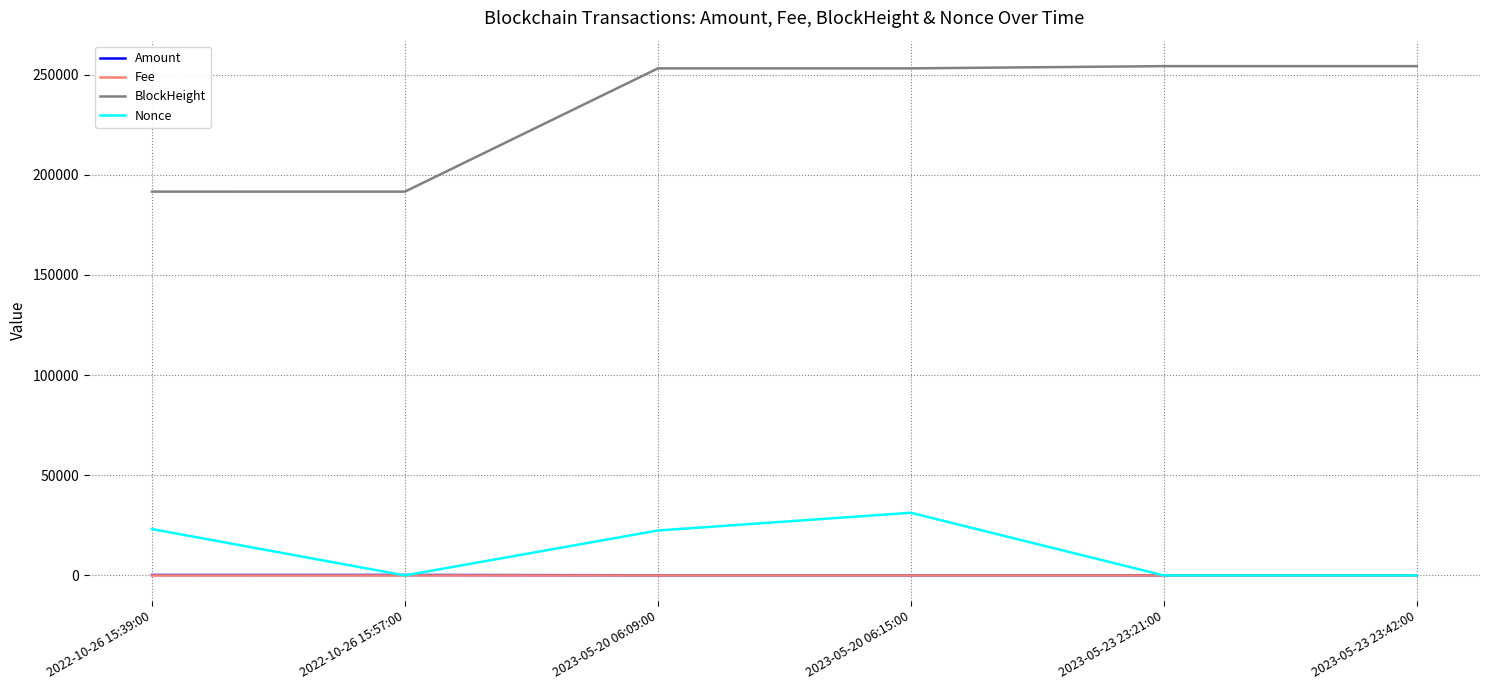

Is the value of BlockHeight at 2022-10-26 15:39:00 greater than the value of Fee at 2023-05-23 23:21:00?

Yes